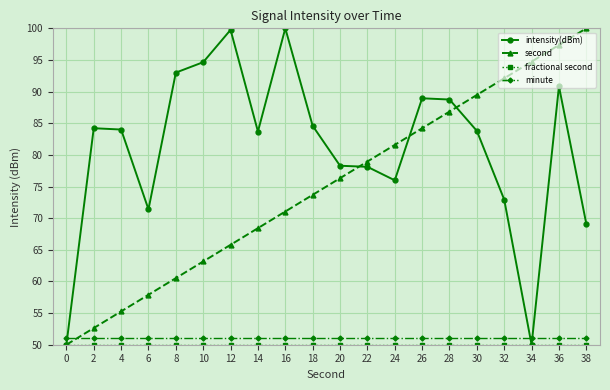

Which series ends up on top after the final intersection of intensity(dBm) and minute?

intensity(dBm)